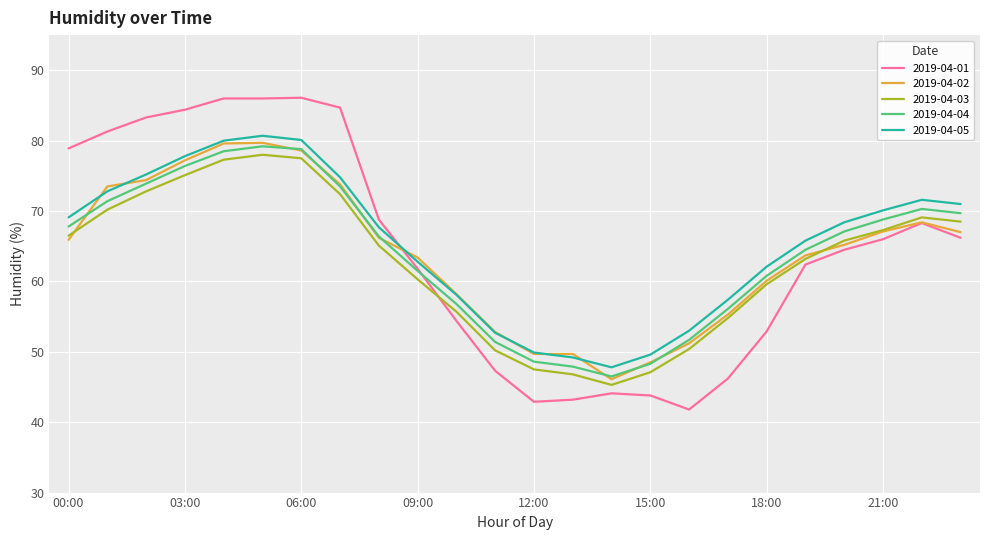

True or false: 2019-04-05 and 2019-04-03 cross at least once.

False